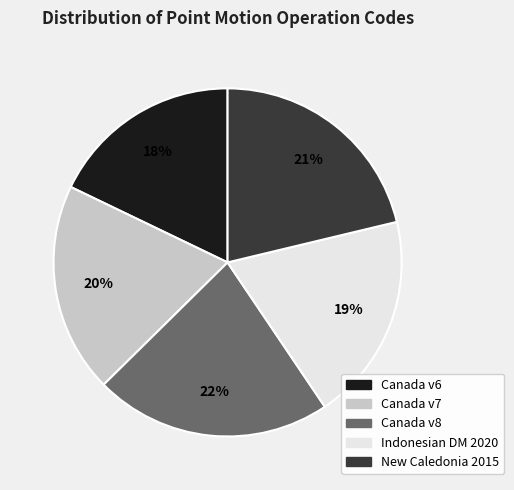

To the nearest percent, what is the difference between the largest and smallest slice percentages?

4%